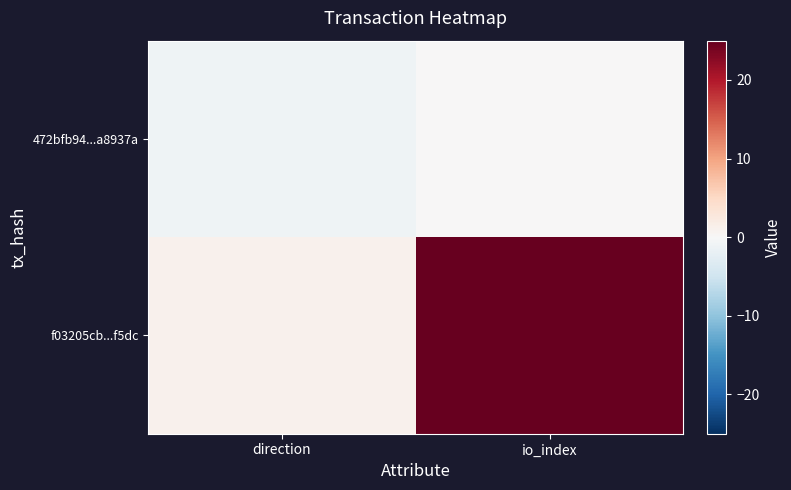

Reading left to right, what are all the values shown in this chart?

472bfb94...a8937a: direction=-1	io_index=0
f03205cb...f5dc: direction=1	io_index=25